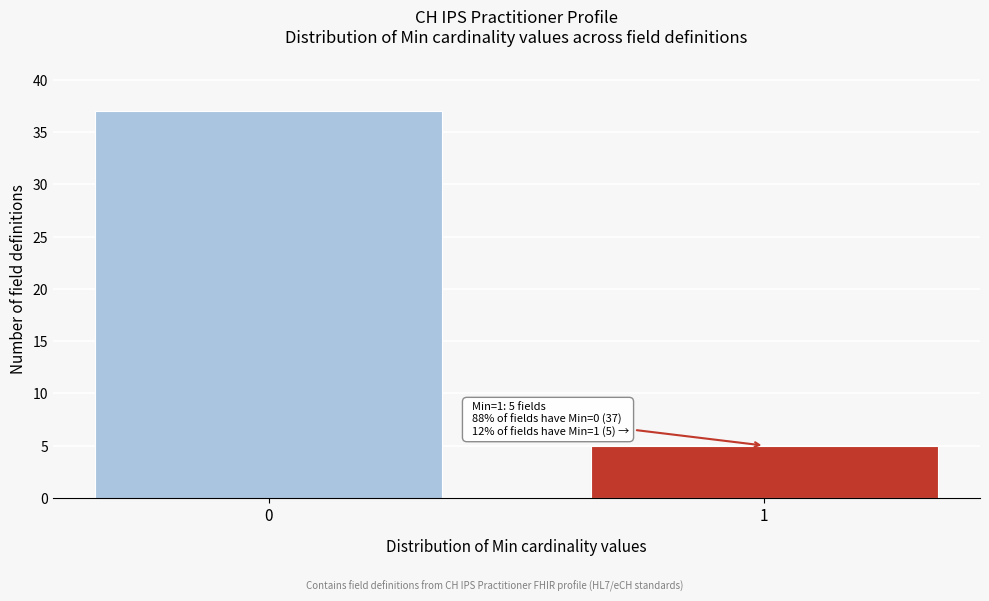

Reading right to left, what are all the values shown in this chart?

5	37